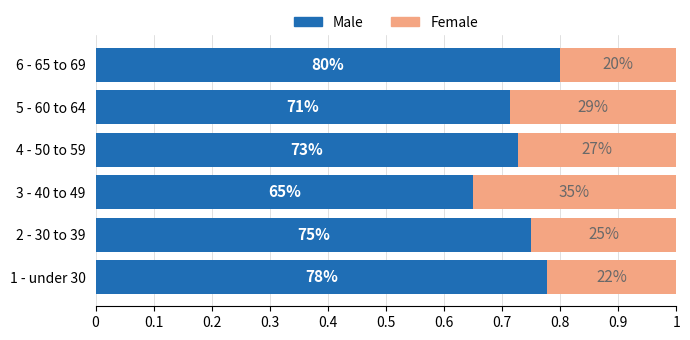

What are all the series names shown in the legend?

Male, Female